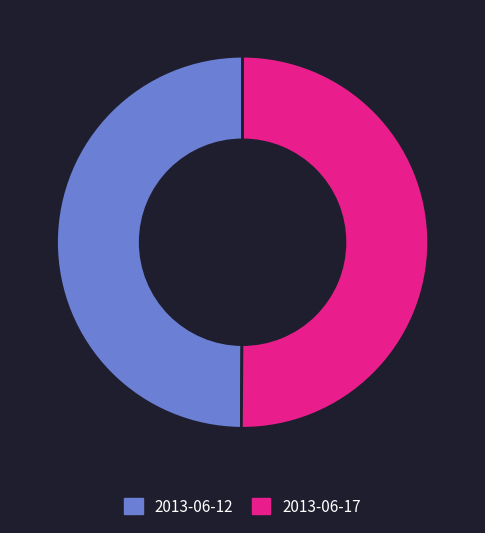

Count the number of slices in the pie.

2